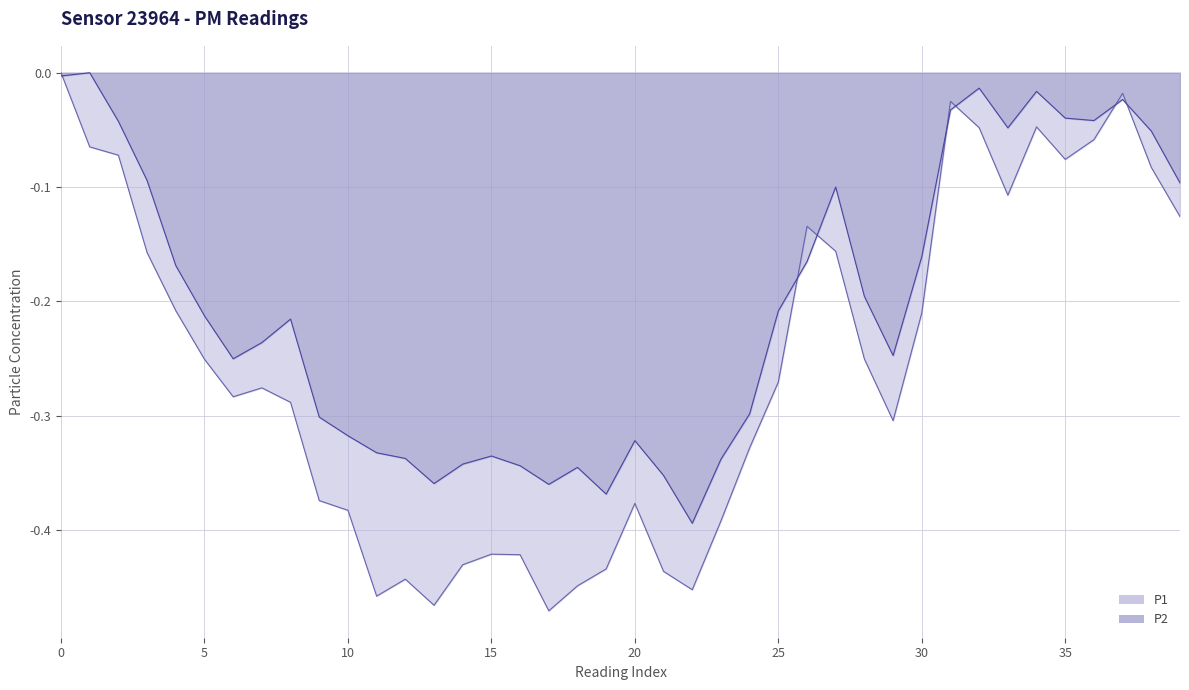

Reading left to right, list all the values displayed in this chart.

P1: 0.0	-0.1	-0.1	-0.2	-0.2	-0.3	-0.3	-0.3	-0.3	-0.4	-0.4	-0.5	-0.4	-0.5	-0.4	-0.4	-0.4	-0.5	-0.4	-0.4	-0.4	-0.4	-0.5	-0.4	-0.3	-0.3	-0.1	-0.2	-0.3	-0.3	-0.2	-0.0	-0.0	-0.1	-0.0	-0.1	-0.1	-0.0	-0.1	-0.1
P2: -0.0	0.0	-0.0	-0.1	-0.2	-0.2	-0.3	-0.2	-0.2	-0.3	-0.3	-0.3	-0.3	-0.4	-0.3	-0.3	-0.3	-0.4	-0.3	-0.4	-0.3	-0.4	-0.4	-0.3	-0.3	-0.2	-0.2	-0.1	-0.2	-0.2	-0.2	-0.0	-0.0	-0.0	-0.0	-0.0	-0.0	-0.0	-0.1	-0.1